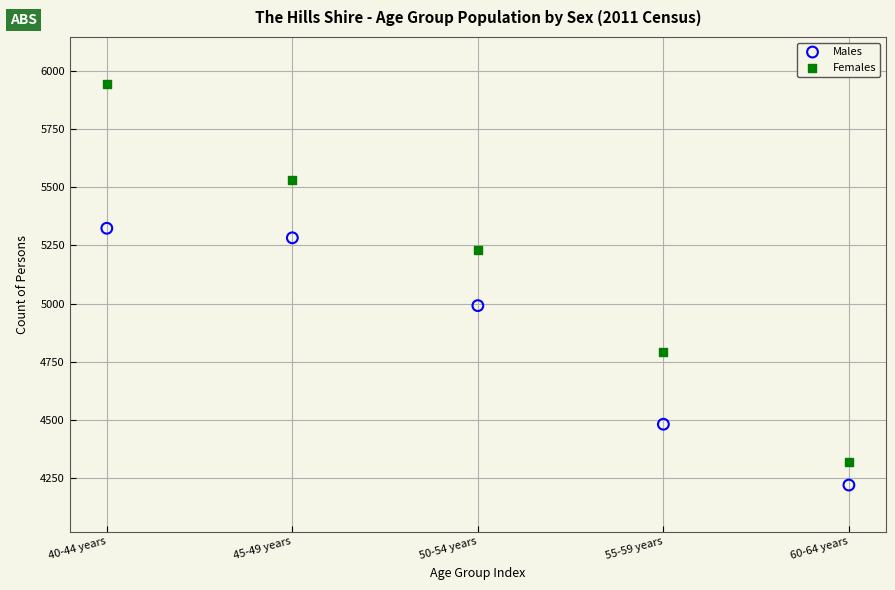

What are all the series names shown in the legend?

Males, Females